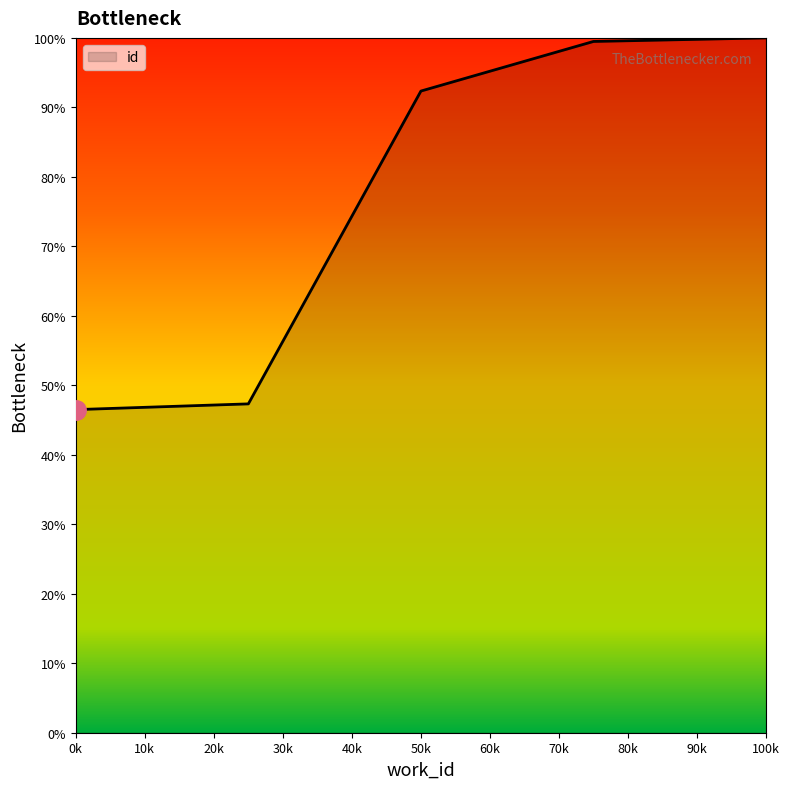

What is the minimum value shown in the chart?

46.5